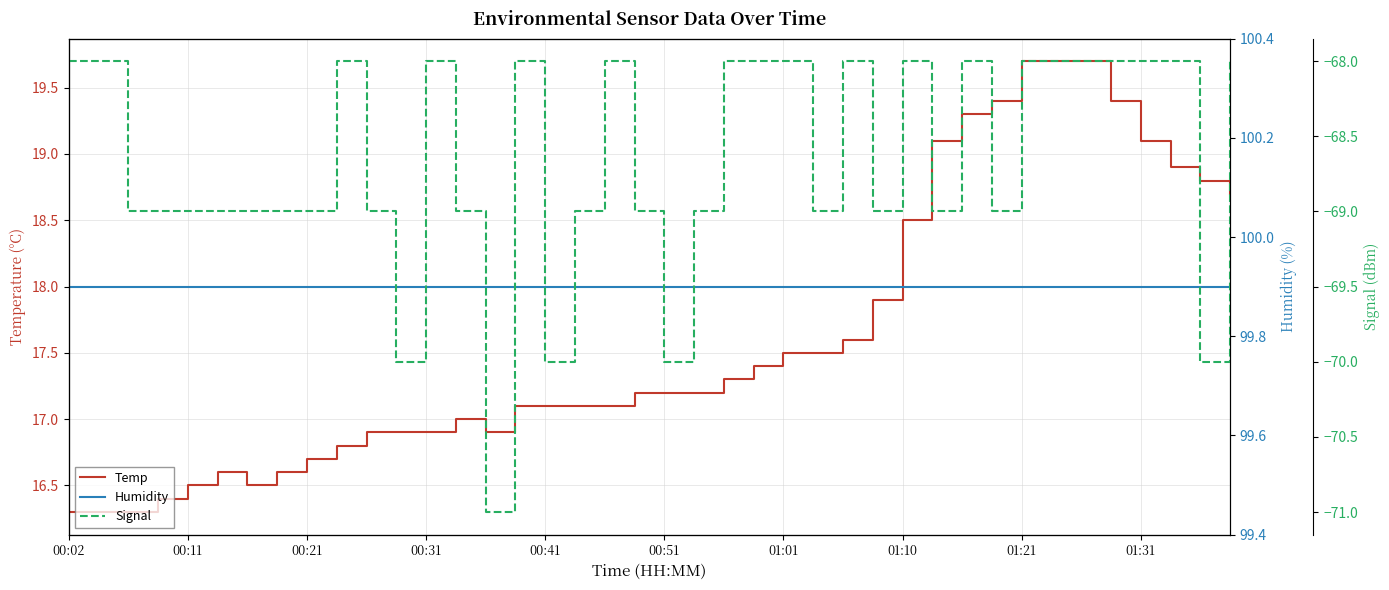

True or false: Temp has a value of 16.3 at 00:02.

True